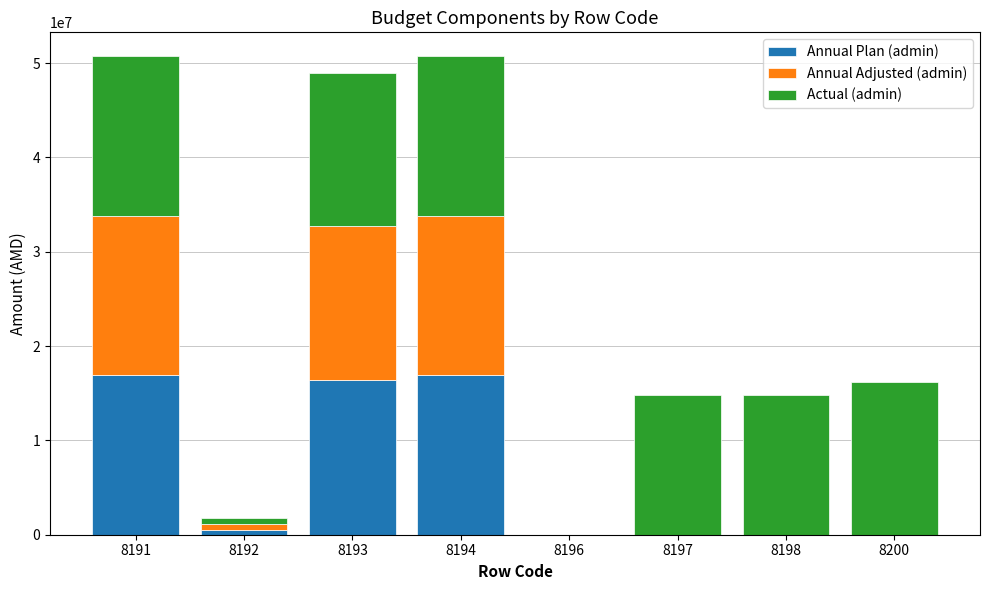

The Annual Plan (admin) series shows 9248011.6 at 8200. True or false?

False